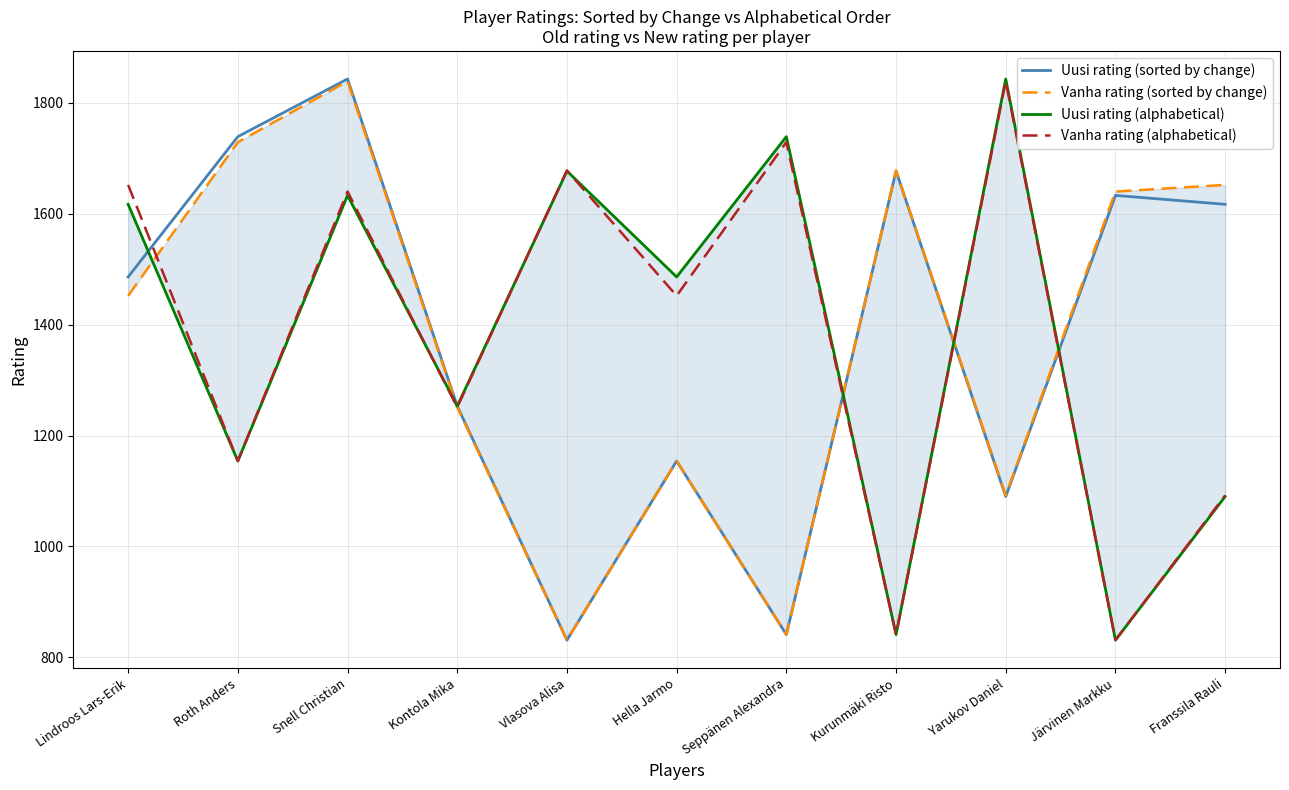

Is this an area chart (filled region under the line)?

No